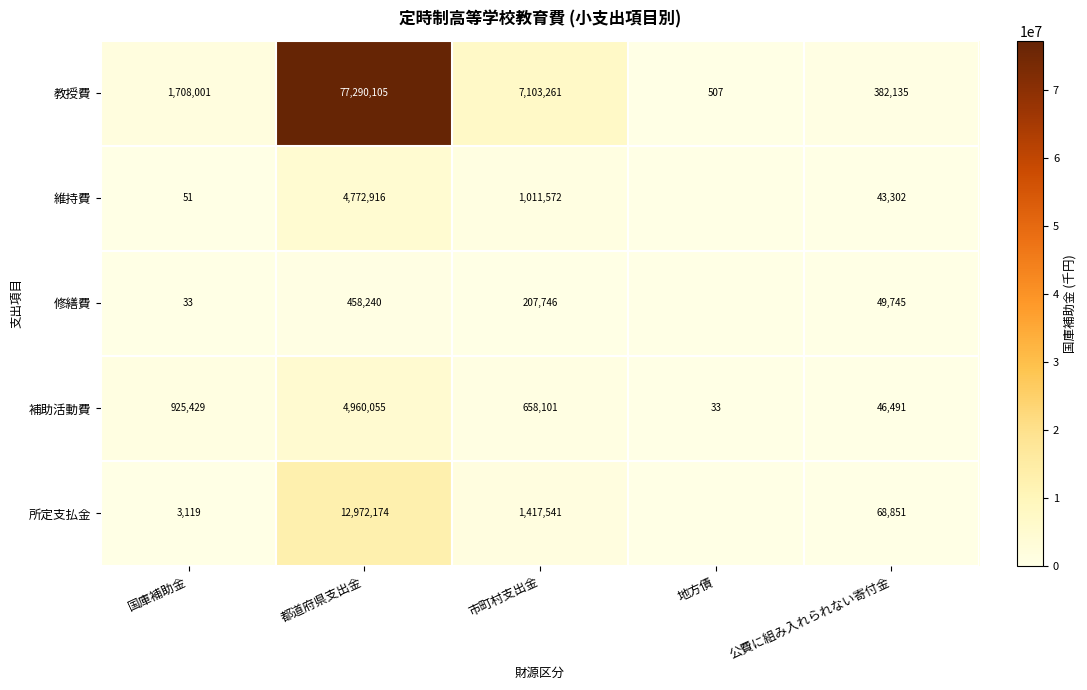

True or false: 教授費 has a value of 7103261 at 市町村支出金.

True